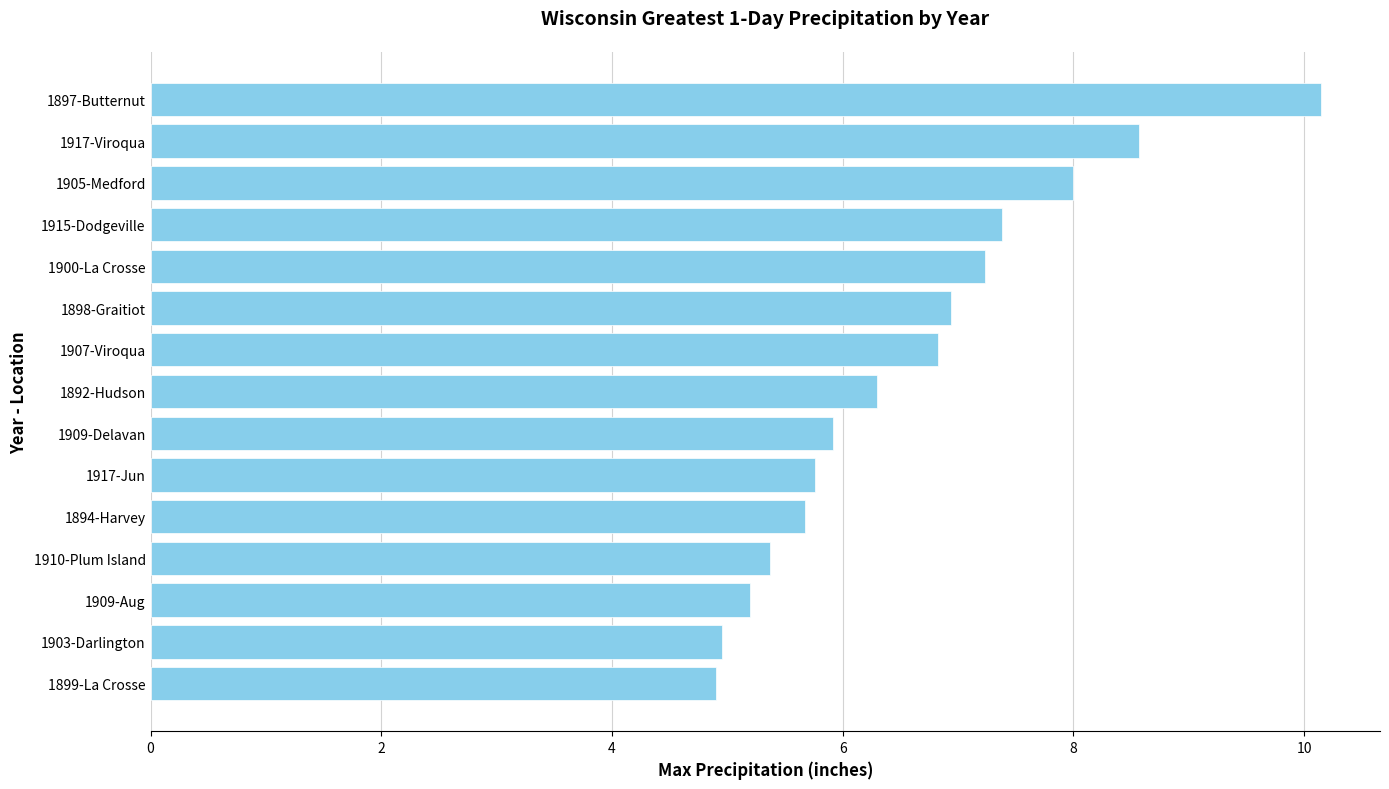

The value at 1917-Viroqua is 12.1. True or false?

False